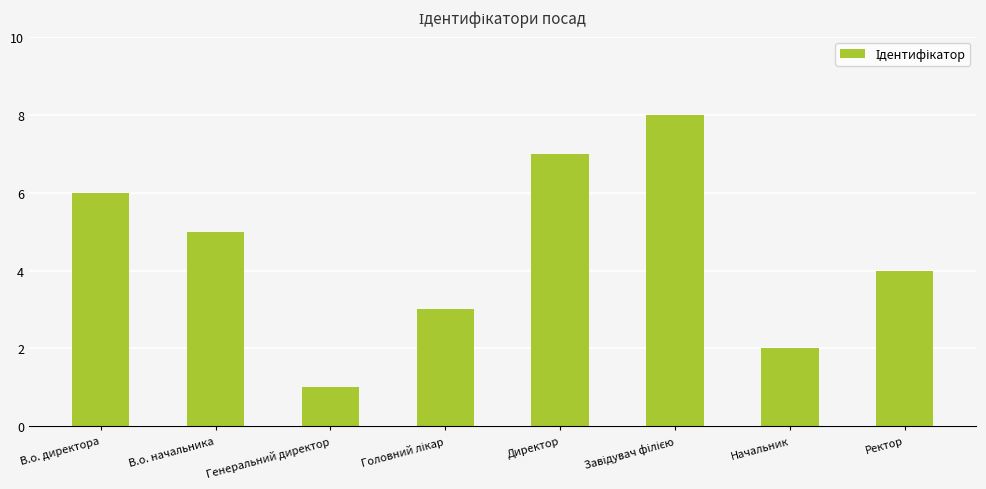

Which has a higher value, В.о. директора or Ректор?

В.о. директора